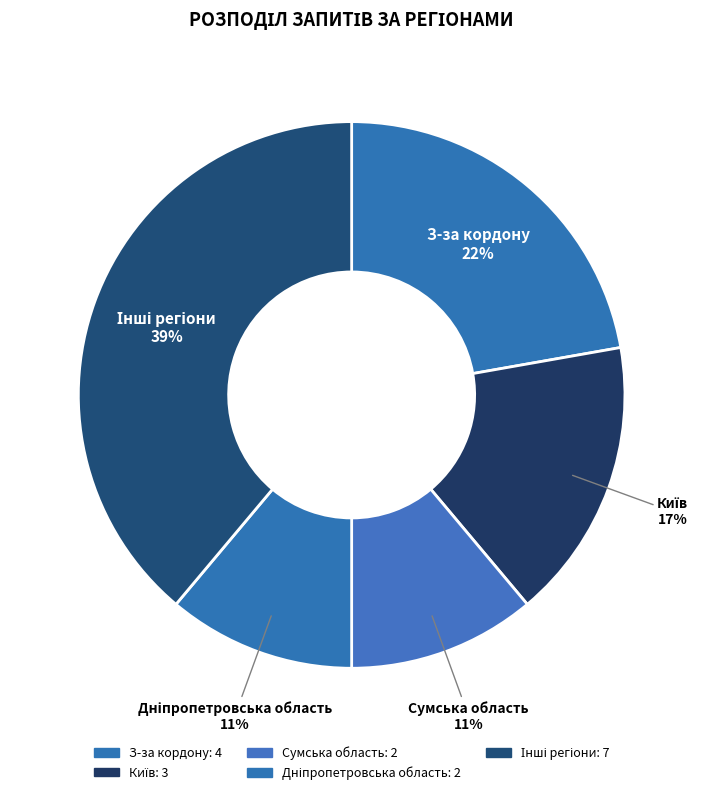

Count the number of slices in the pie.

5